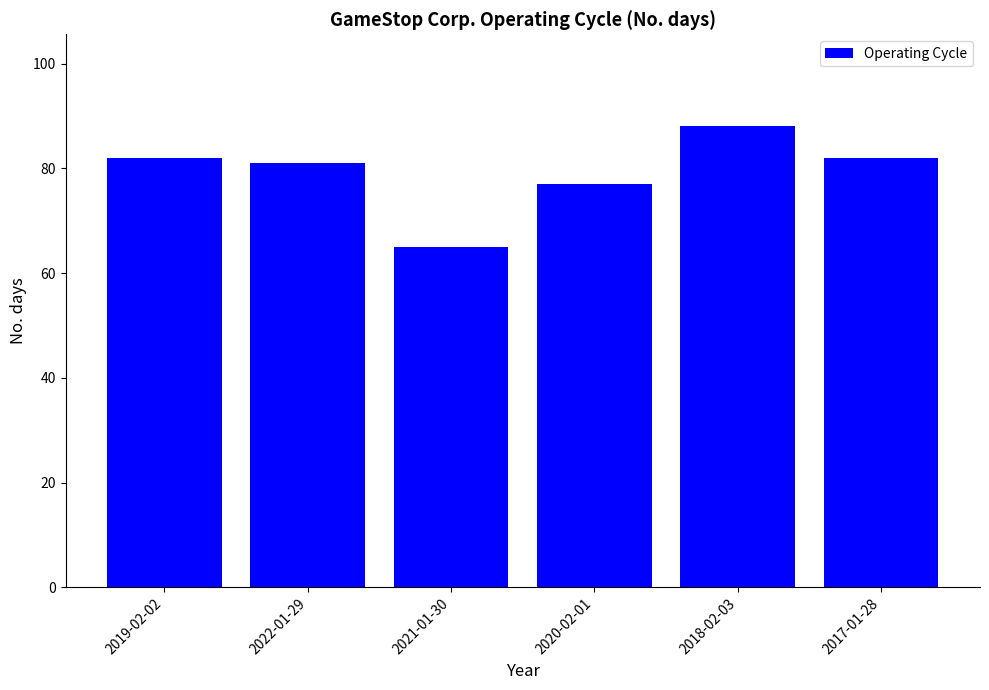

What is the label of the 5th bar from the right?

2022-01-29